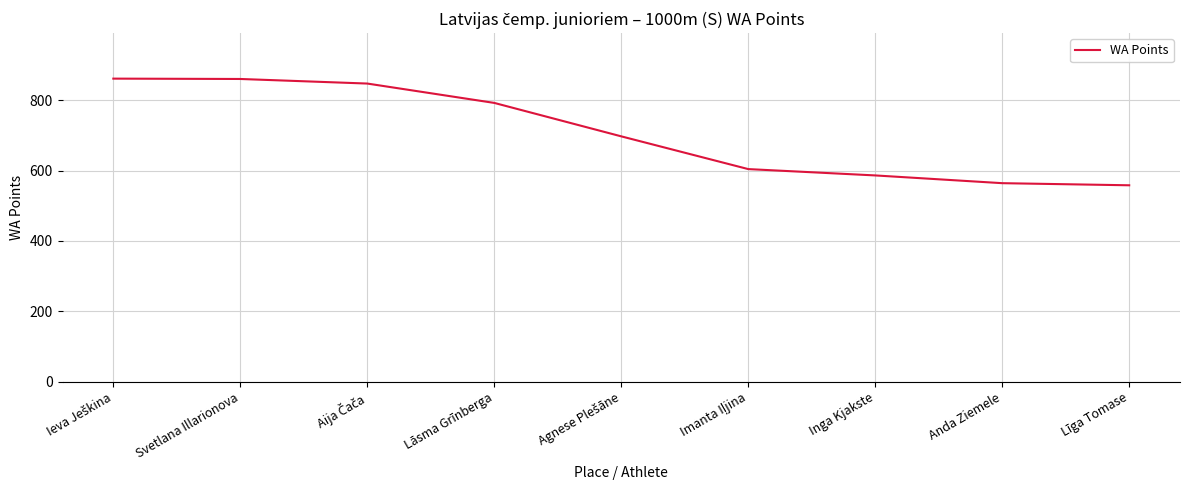

Does the chart have visible grid lines?

Yes